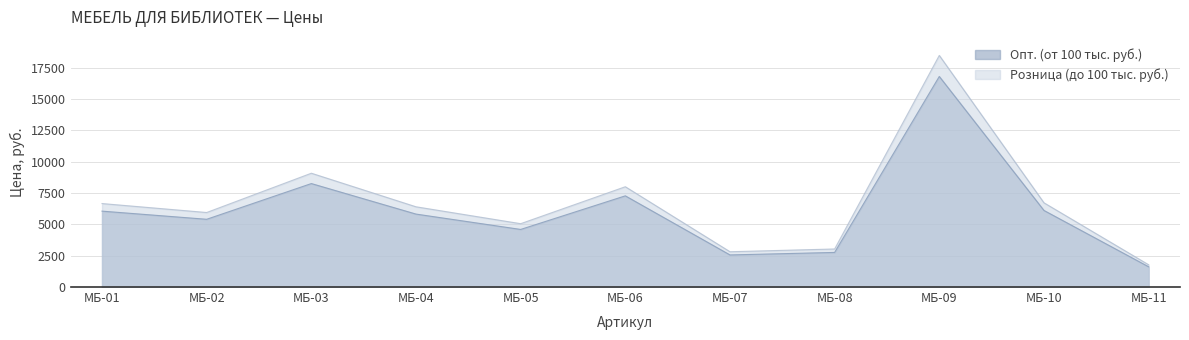

Does the chart display data point markers on the line(s)?

No